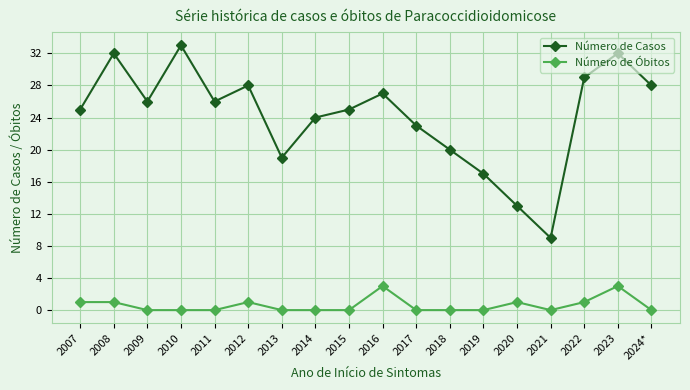

What is the highest value of the Número de Óbitos series?

3